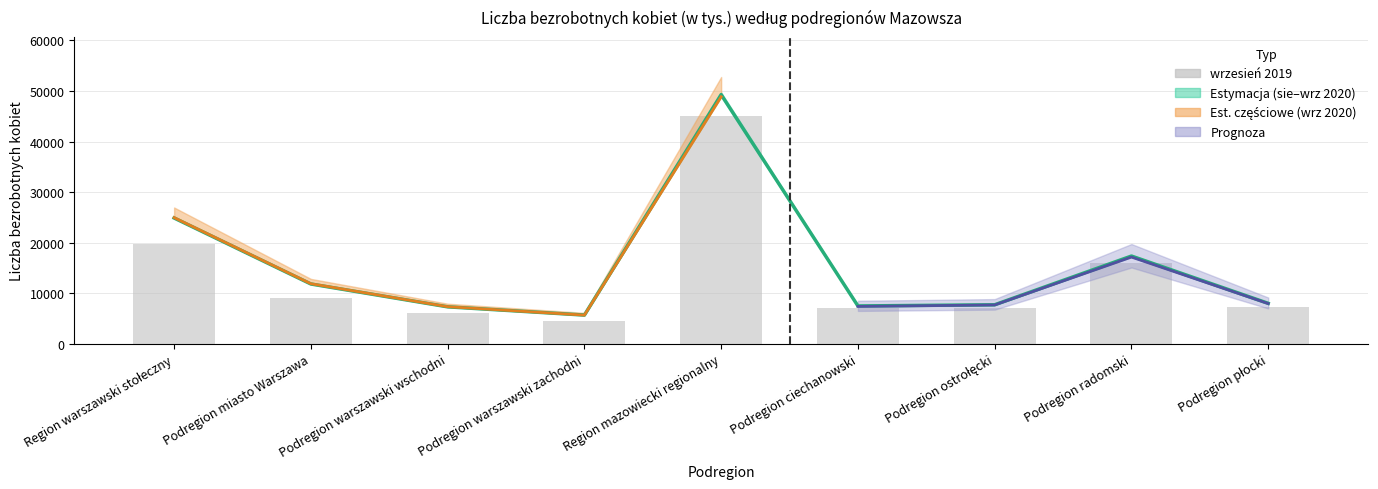

At which category is the sum across all series the highest?

Region mazowiecki regionalny